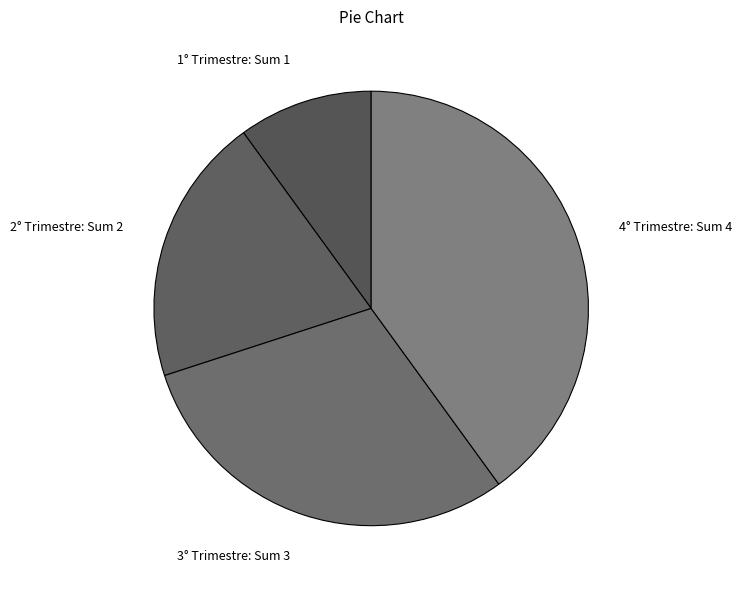

Count the number of slices in the pie.

4